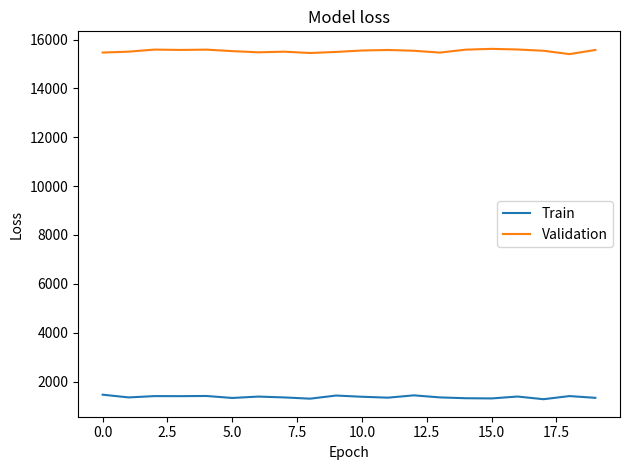

Which series has the largest total across all categories?

Validation